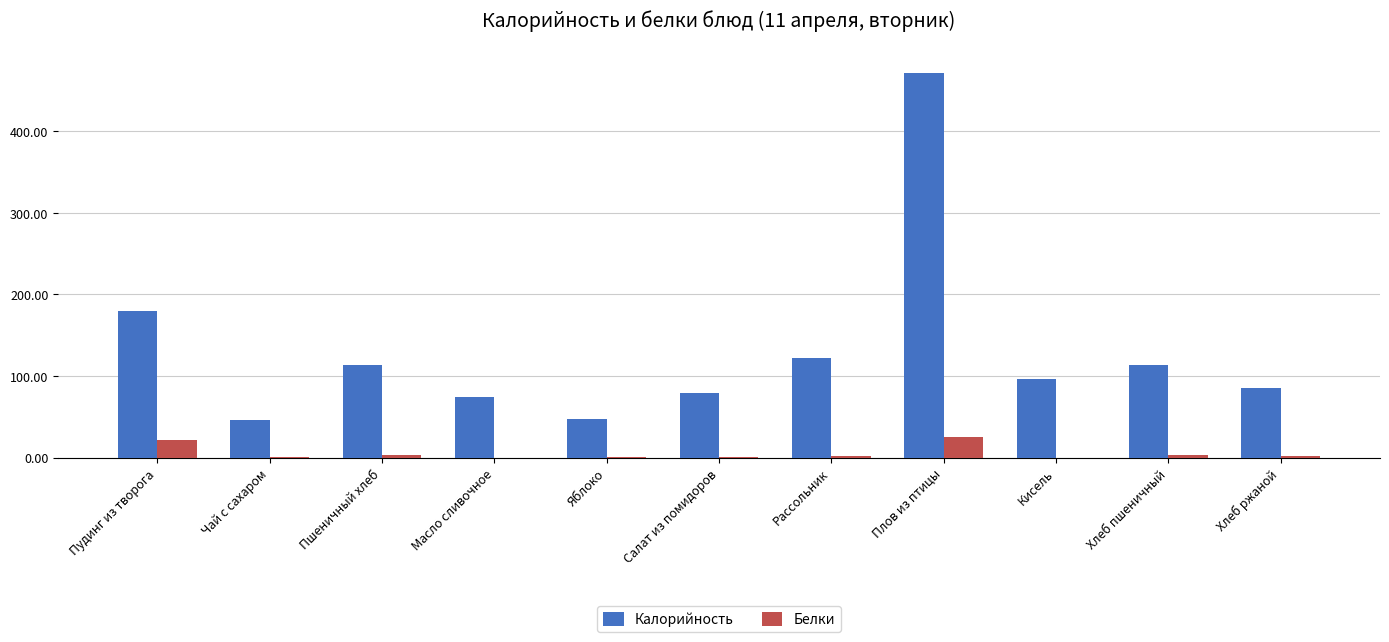

Which category has the highest value in the Калорийность series?

Плов из птицы